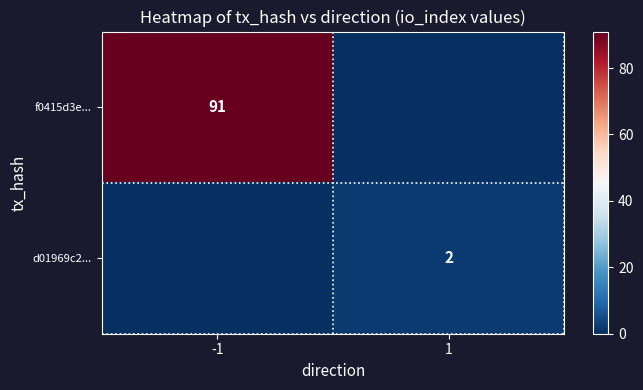

True or false: d01969c2... has a value of 1 at 1.

False